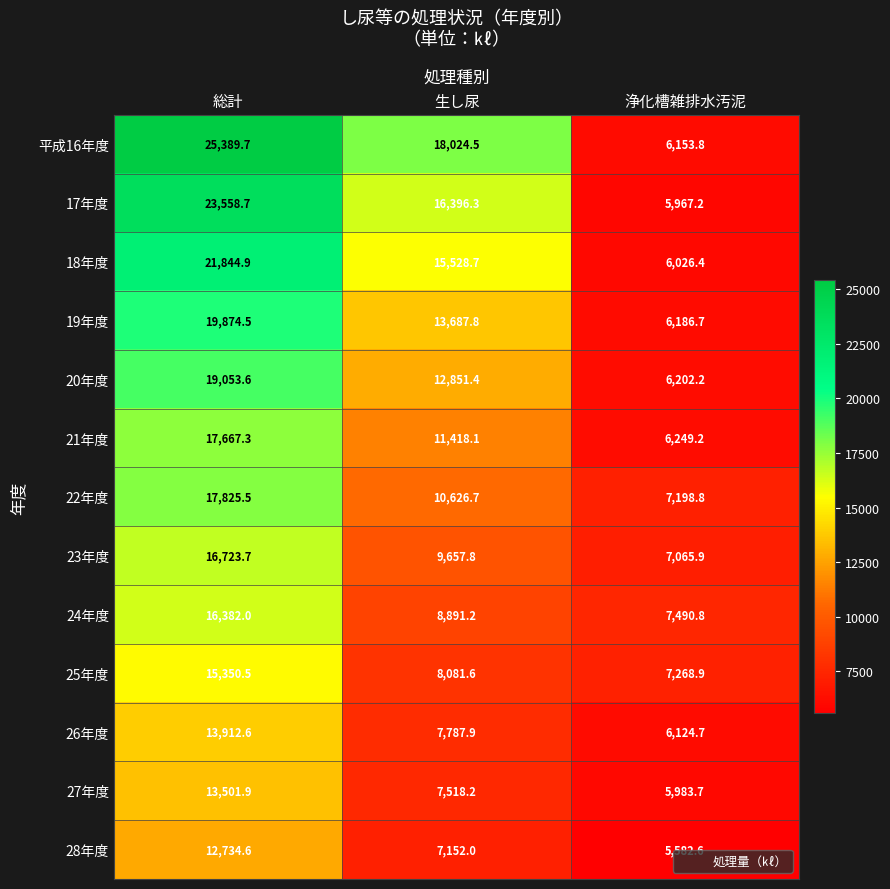

The value of 28年度 at 生し尿 is 11344.9. True or false?

False